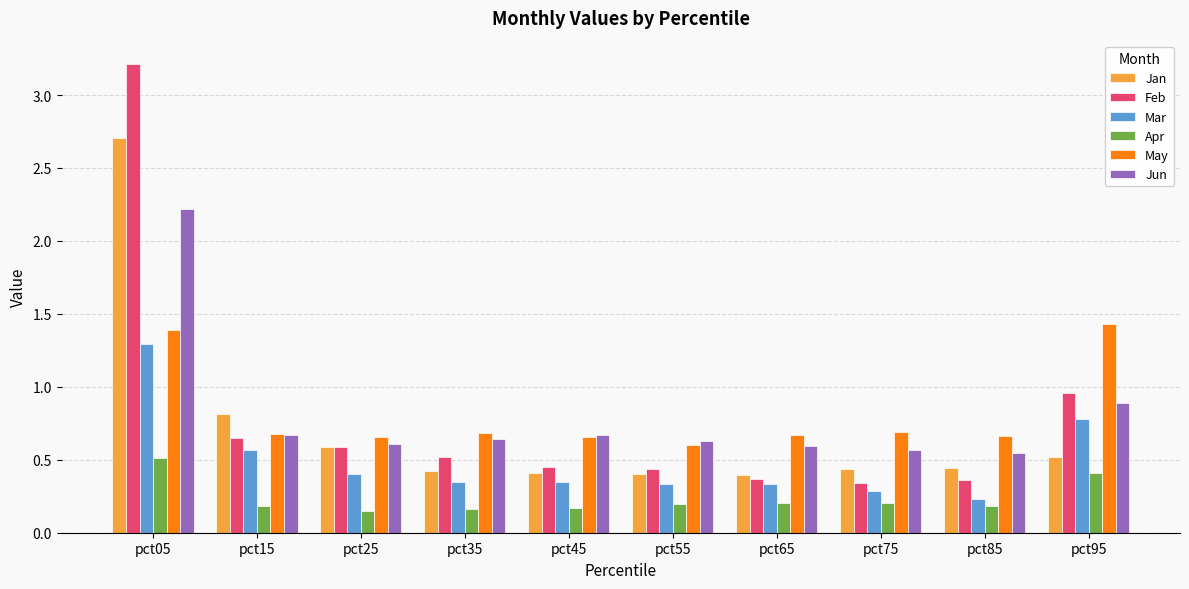

Are the bars grouped side by side (vs. stacked)?

Yes